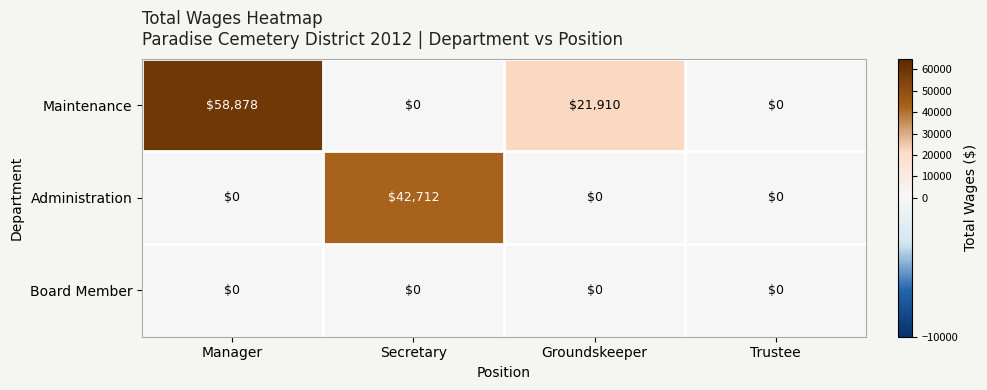

Reading right to left, extract all data points from this chart.

Maintenance: 0	21910	0	58878
Administration: 0	0	42712	0
Board Member: 0	0	0	0